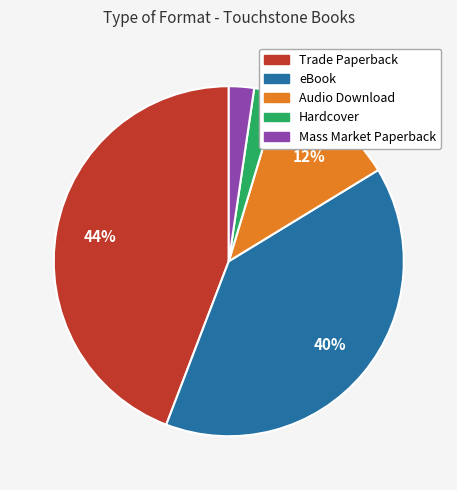

Which category has the biggest portion of the pie?

Trade Paperback